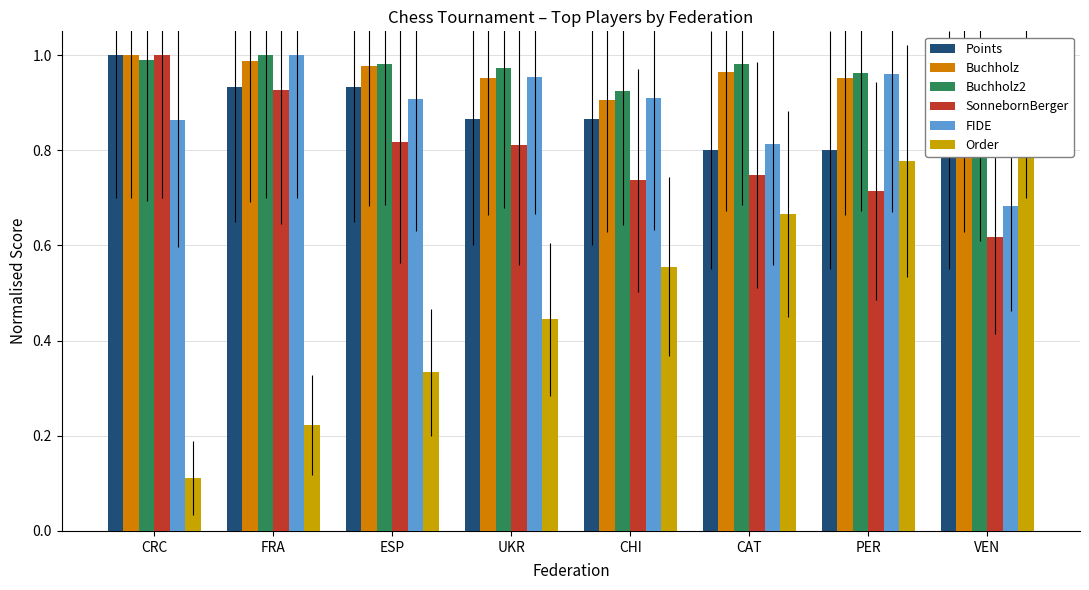

Is it true that Buchholz equals 1.3 at VEN?

False